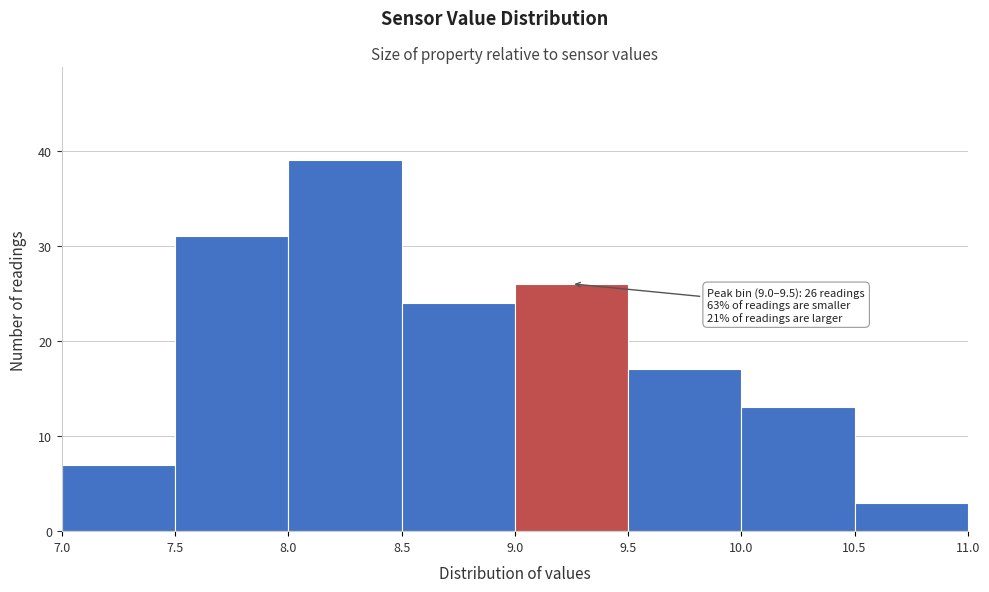

Over which range of the x-axis is the bar tallest?

8.0 to 8.5